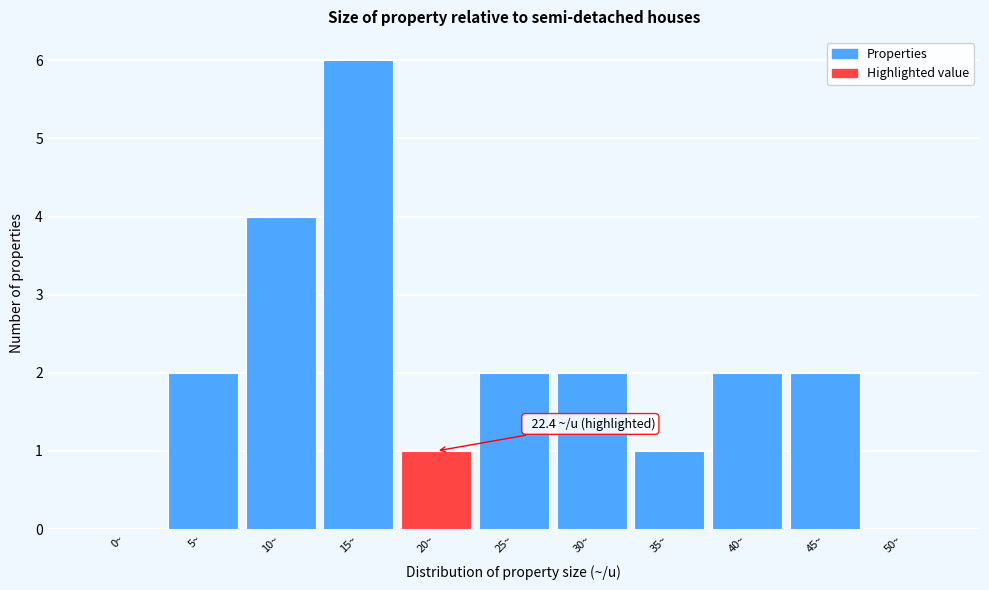

Reading left to right, extract all data points from this chart.

0~=0	5~=2	10~=4	15~=6	20~=1	25~=2	30~=2	35~=1	40~=2	45~=2	50~=0